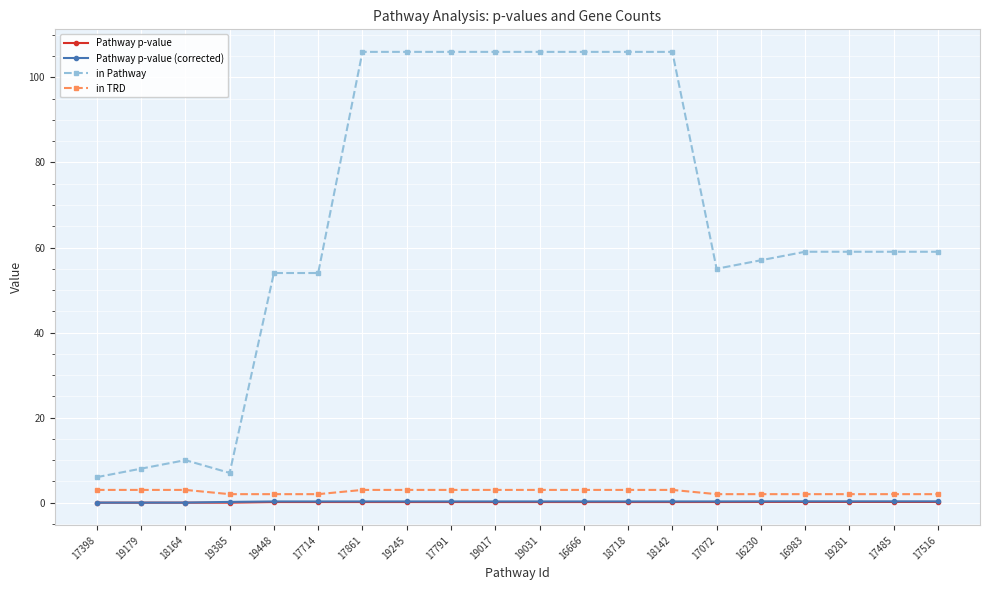

At how many categories does at least one series exceed 46?

16